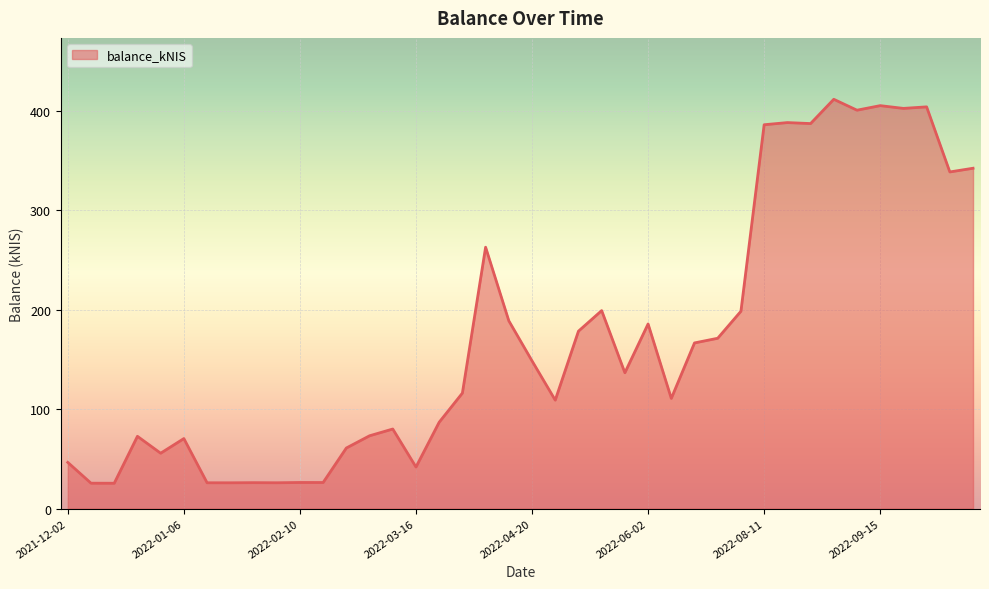

What is the greatest value displayed?

411.4